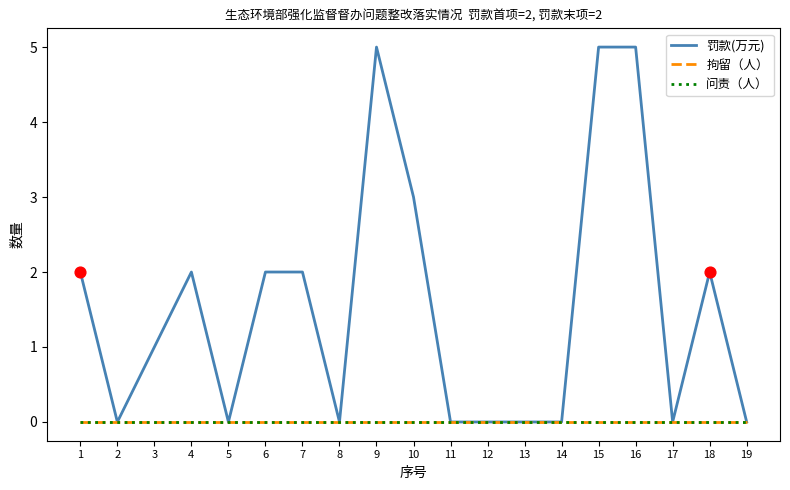

Is this an area chart (filled region under the line)?

No